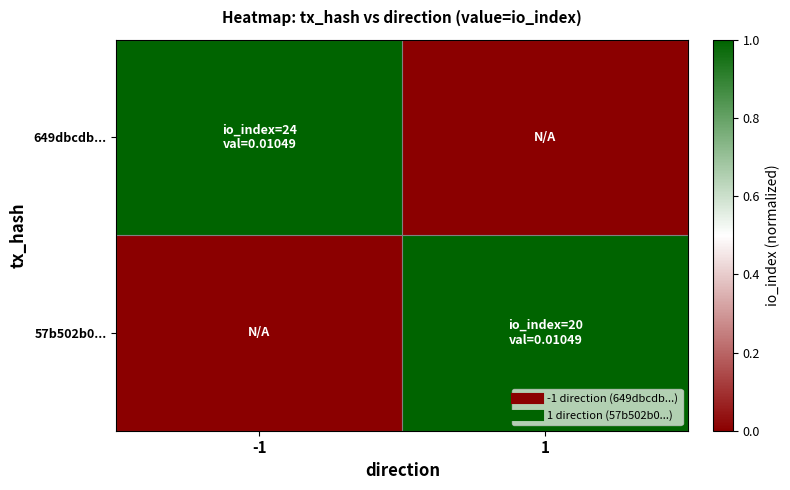

How many distinct data groups are displayed?

2